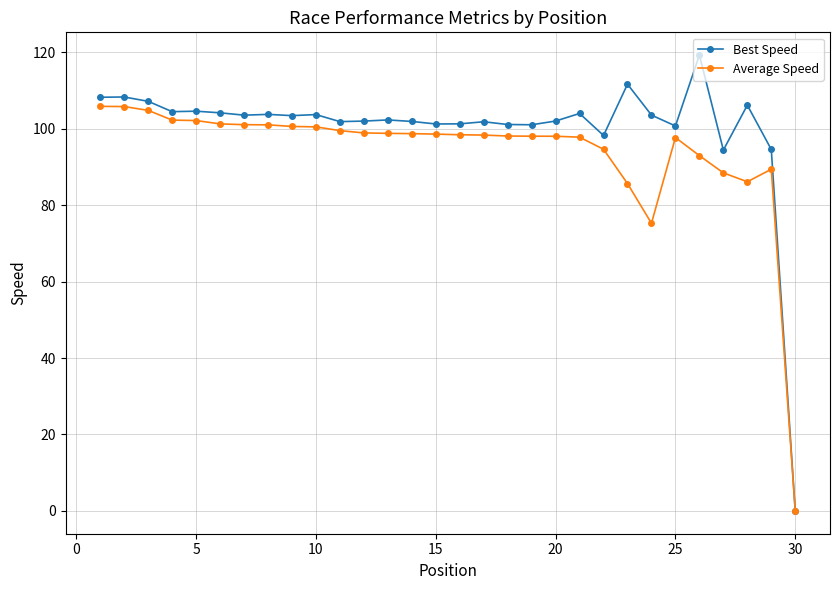

Which series has the largest total across all categories?

Best Speed